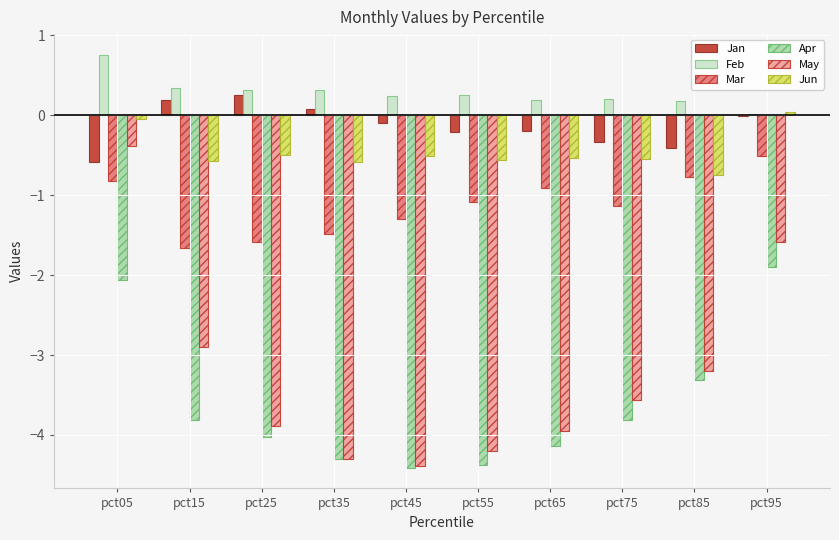

At which category does the chart reach its peak across all series?

pct05